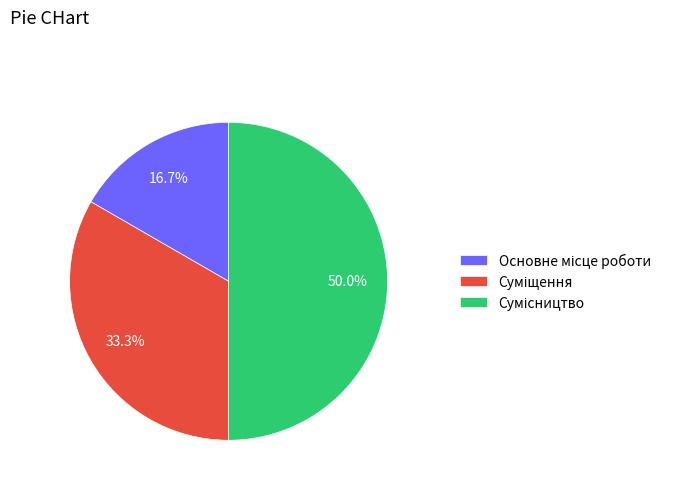

Do Основне місце роботи and Суміщення together represent more than half of the pie?

No